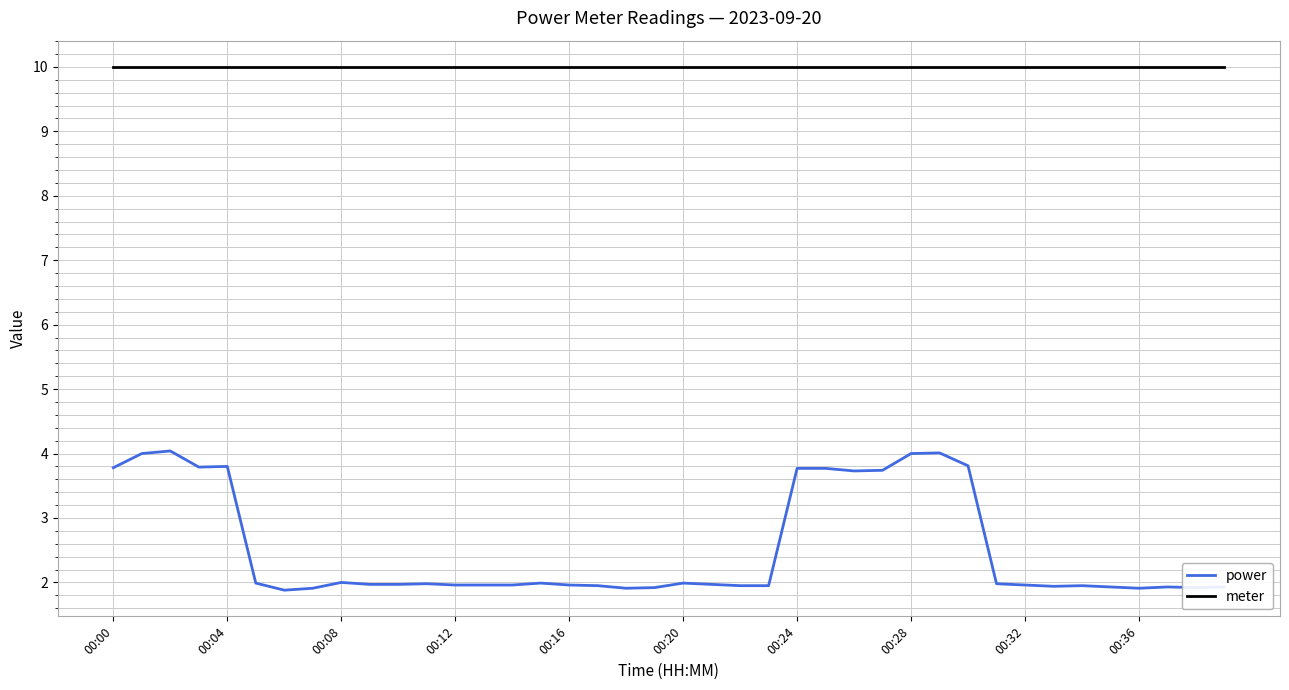

Which series has the largest range (max minus min)?

power